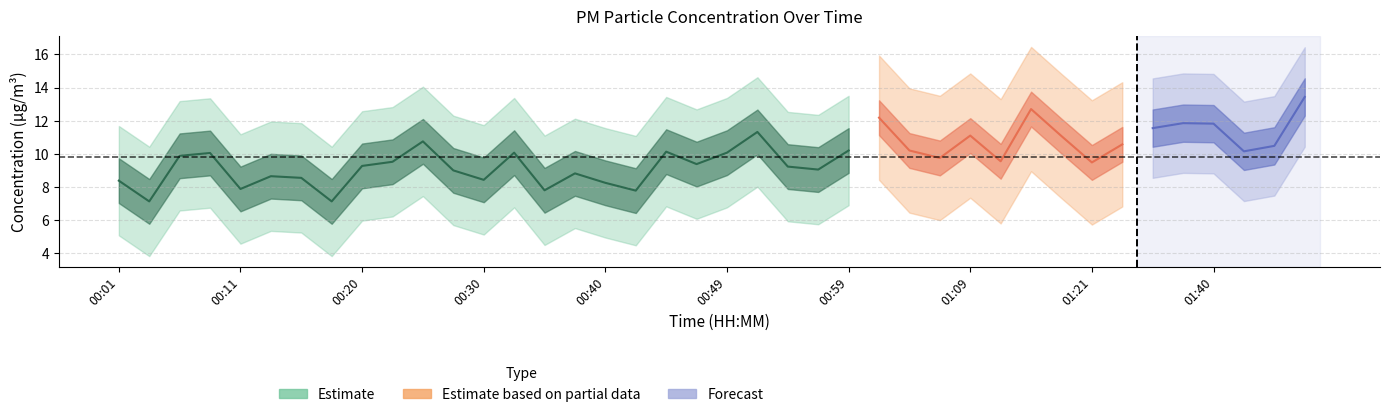

What is the value of the P2 point at the 32nd from the left?

8.5